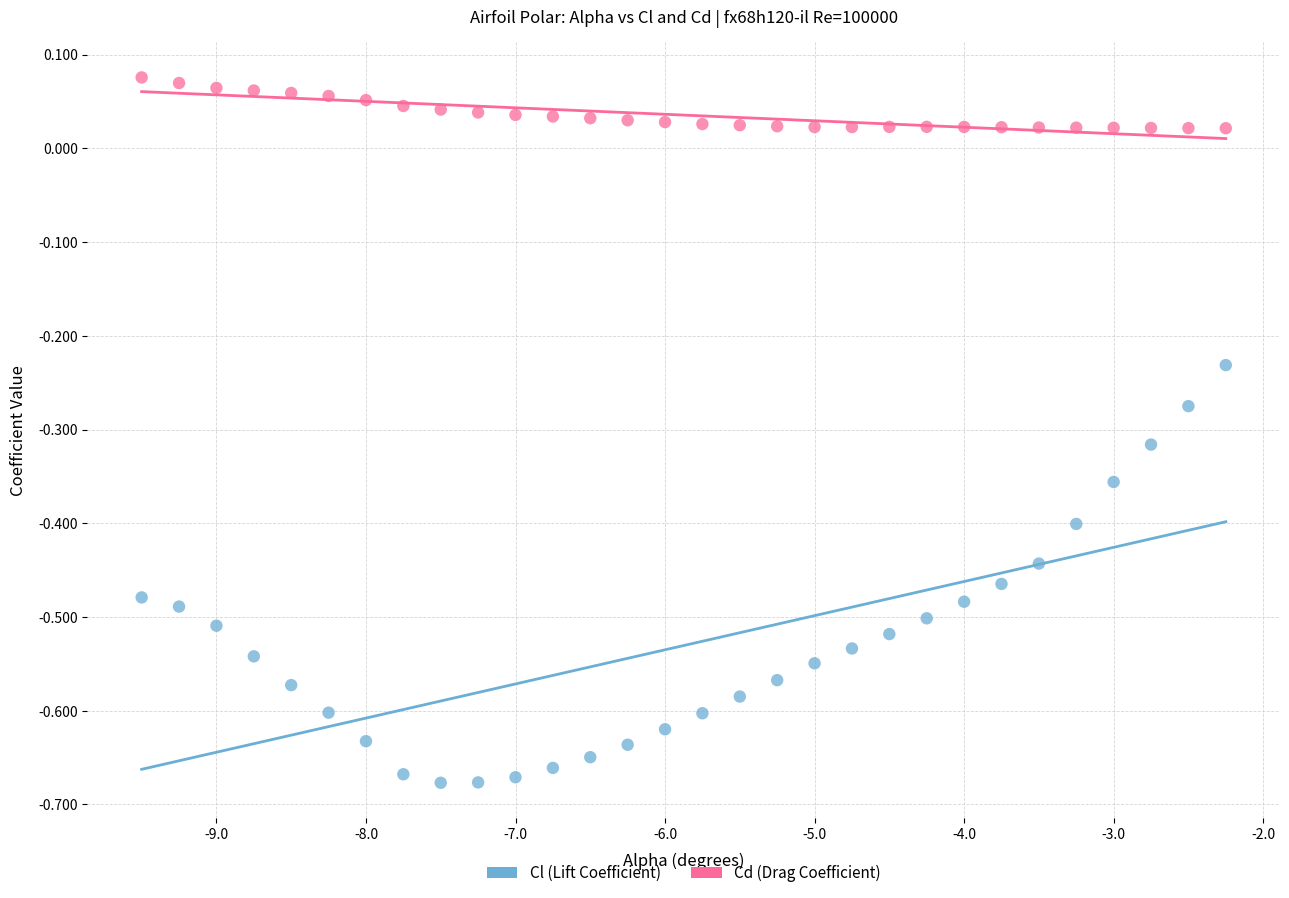

Which series contains the highest Y value?

Cd (Drag Coefficient)